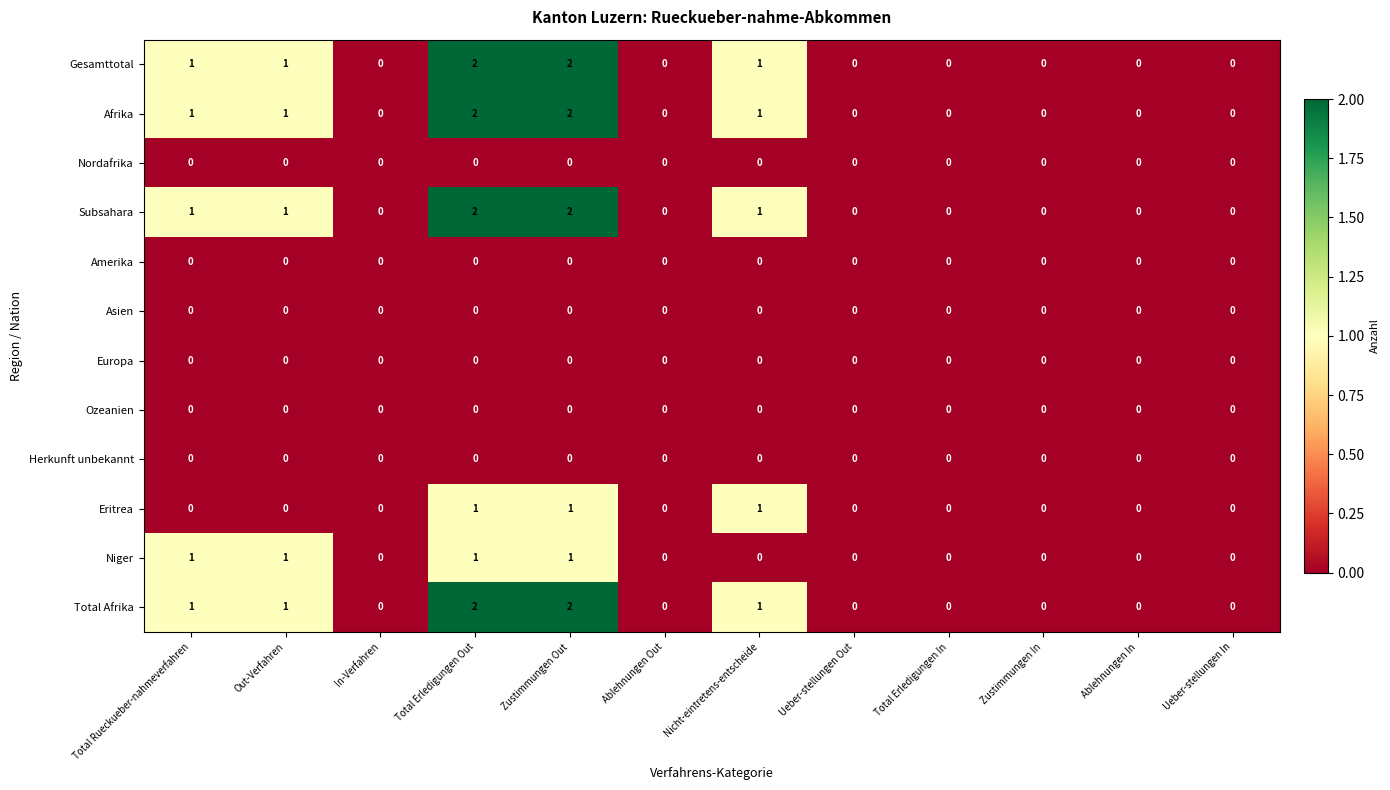

Is it true that Gesamttotal equals -1 at Zustimmungen In?

False